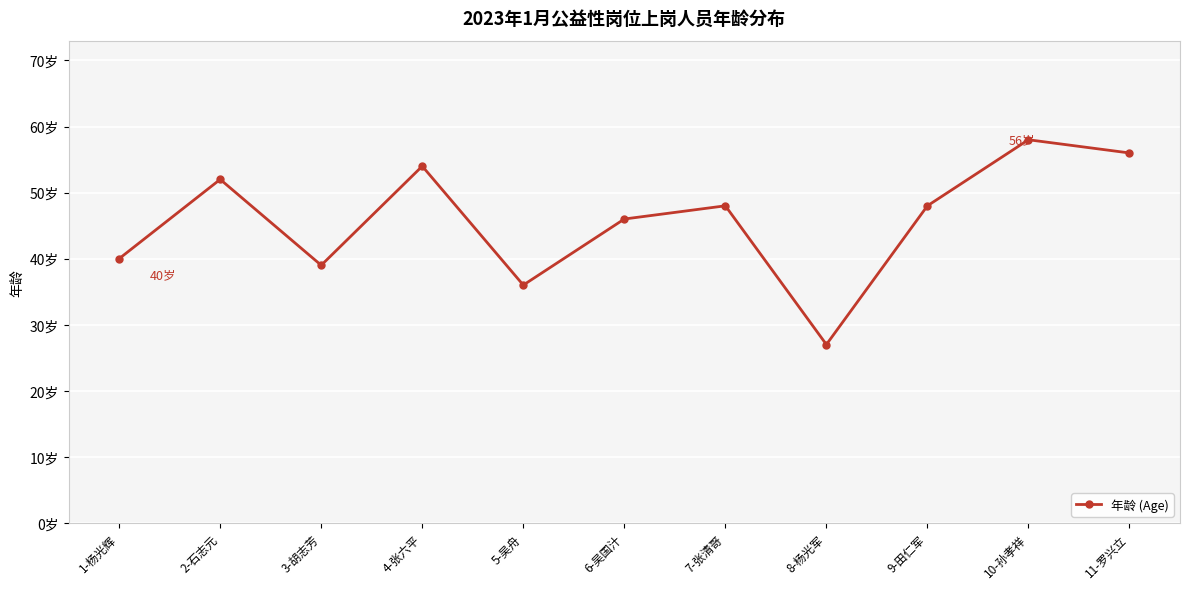

Does the chart have visible grid lines?

Yes